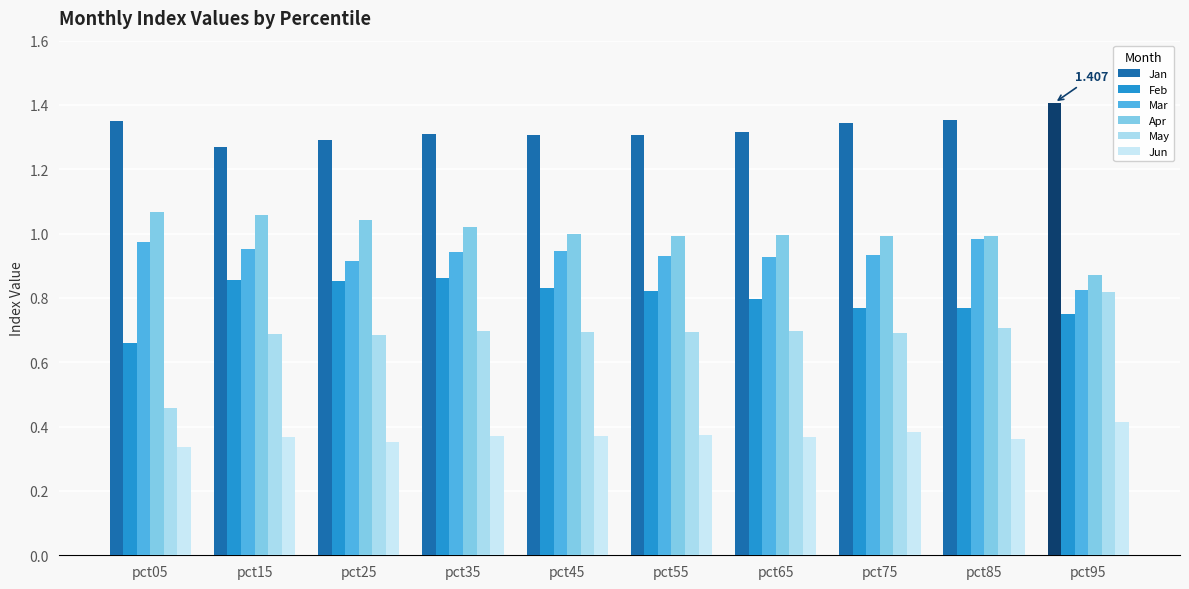

What is the difference between the second highest and minimum values in the Apr series?

0.2